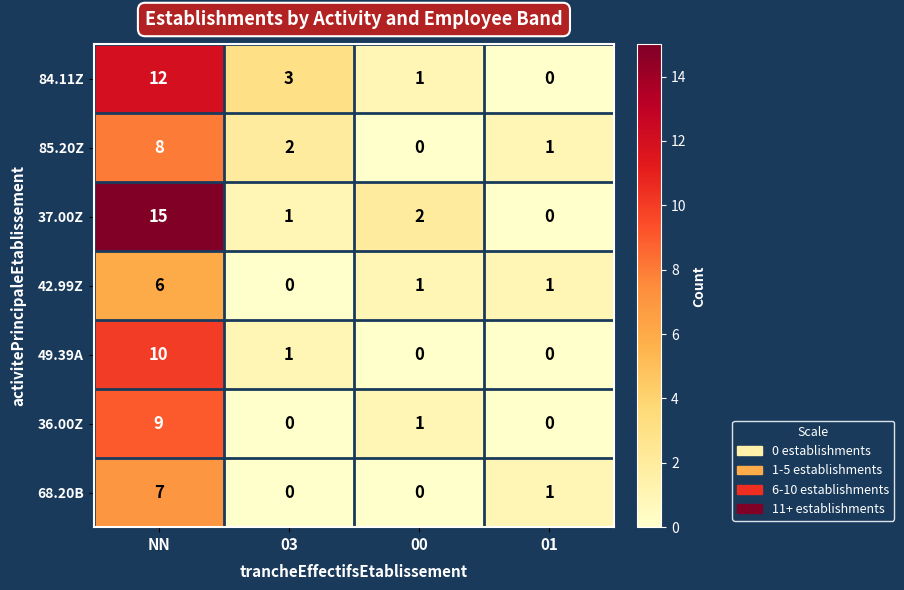

Rank the series by their maximum value, from lowest to highest.

42.99Z, 68.20B, 85.20Z, 36.00Z, 49.39A, 84.11Z, 37.00Z